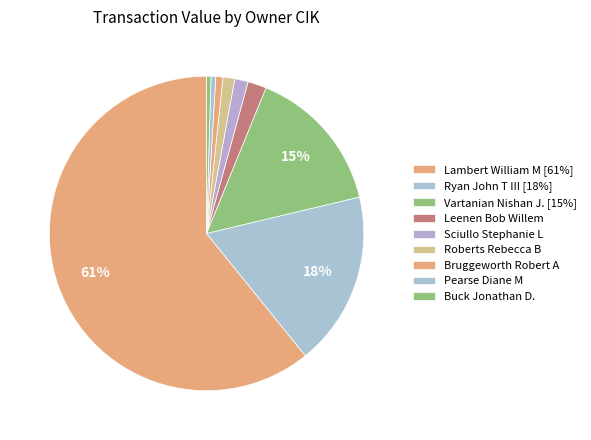

Count the number of slices in the pie.

9